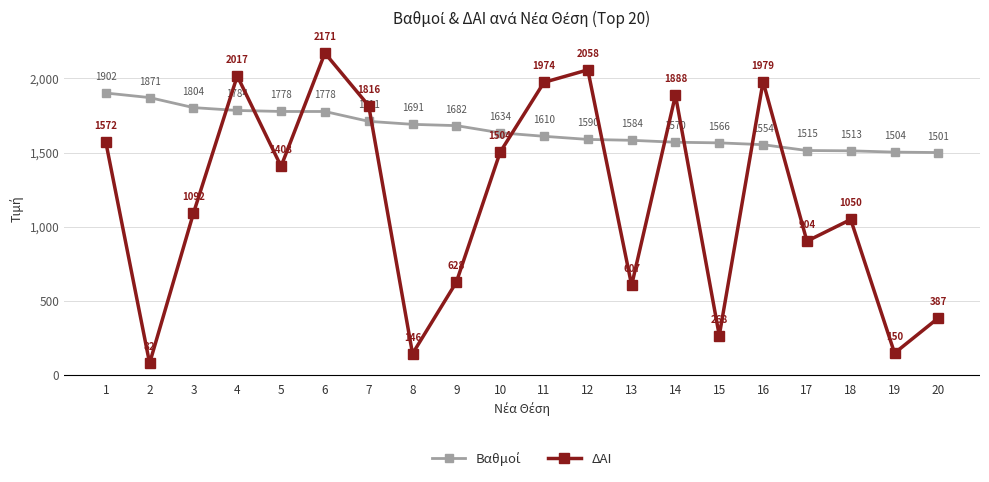

What is the smallest value displayed?

82.0